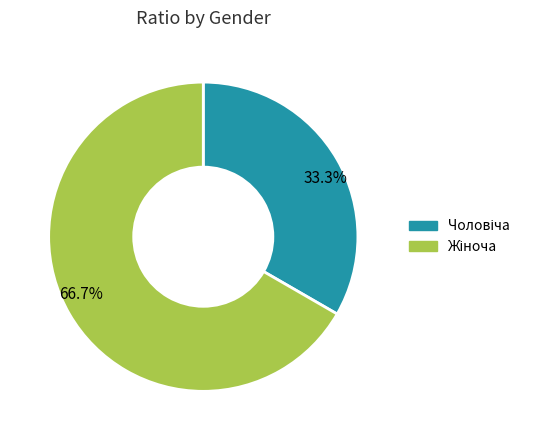

Is there a majority slice in this chart?

Yes